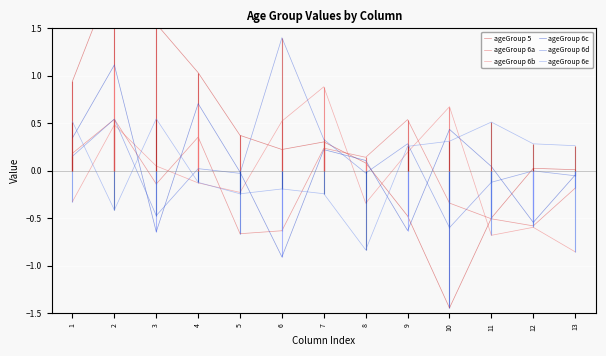

At how many categories does at least one series exceed -1?

13